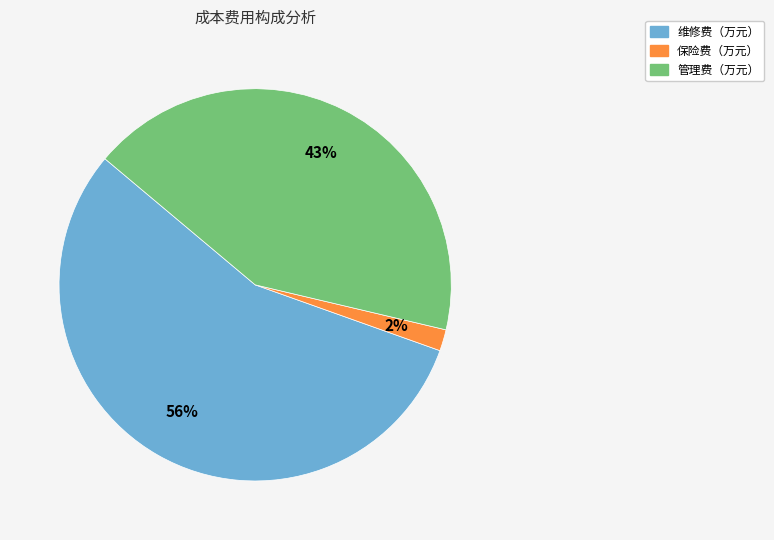

Does any single category account for the majority?

Yes